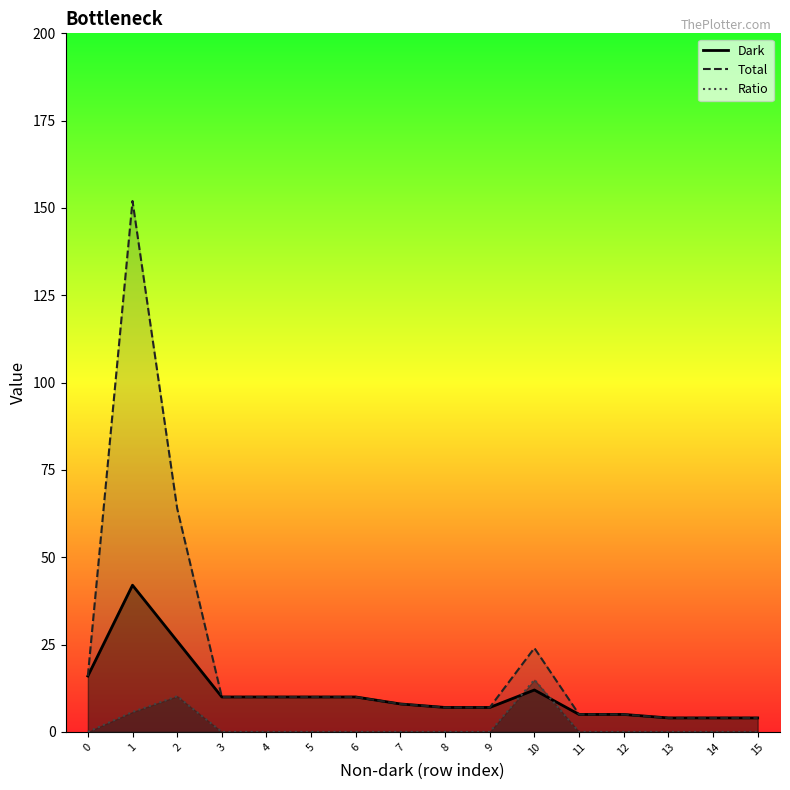

Reading left to right, transcribe all the data shown in this chart.

Dark: 16.0	42.0	26.0	10.0	10.0	10.0	10.0	8.0	7.0	7.0	12.0	5.0	5.0	4.0	4.0	4.0
Total: 16.0	152.0	64.0	10.0	10.0	10.0	10.0	8.0	7.0	7.0	24.0	5.0	5.0	4.0	4.0	4.0
Ratio: 0.0	5.7	10.2	0.0	0.0	0.0	0.0	0.0	0.0	0.0	14.9	0.0	0.0	0.0	0.0	0.0